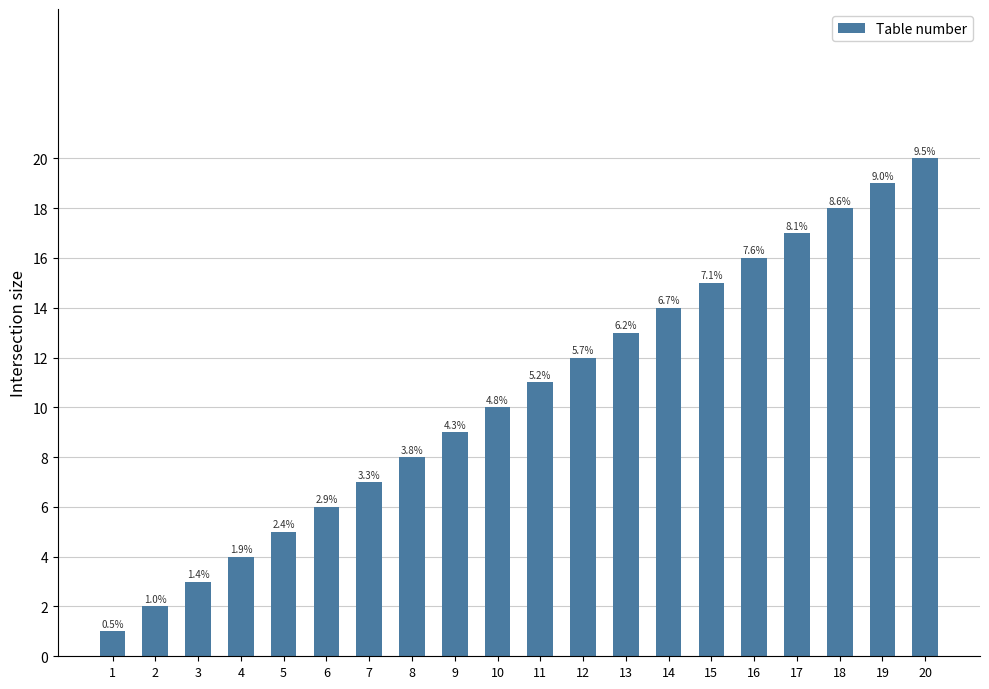

What is the minimum value shown in the chart?

1